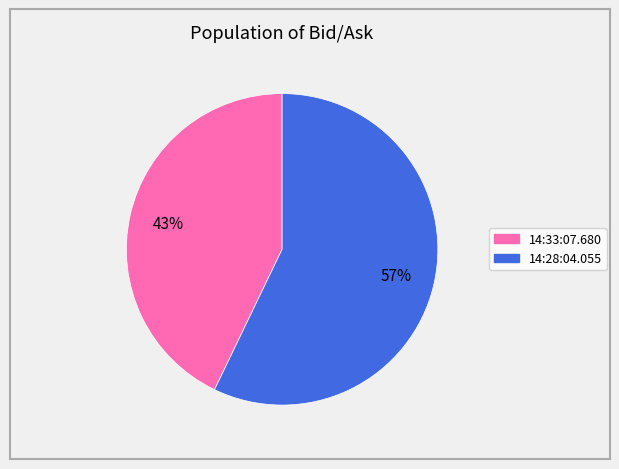

To the nearest percent, what portion does 14:33:07.680 represent?

43%